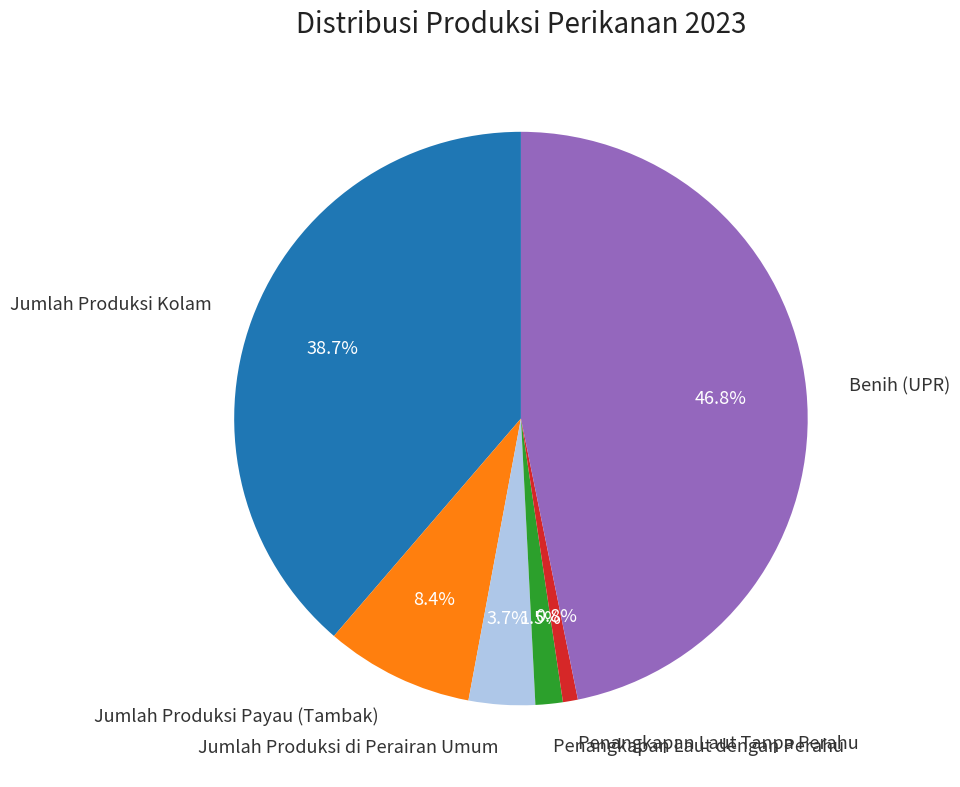

Is there any slice that represents more than half of the pie?

No